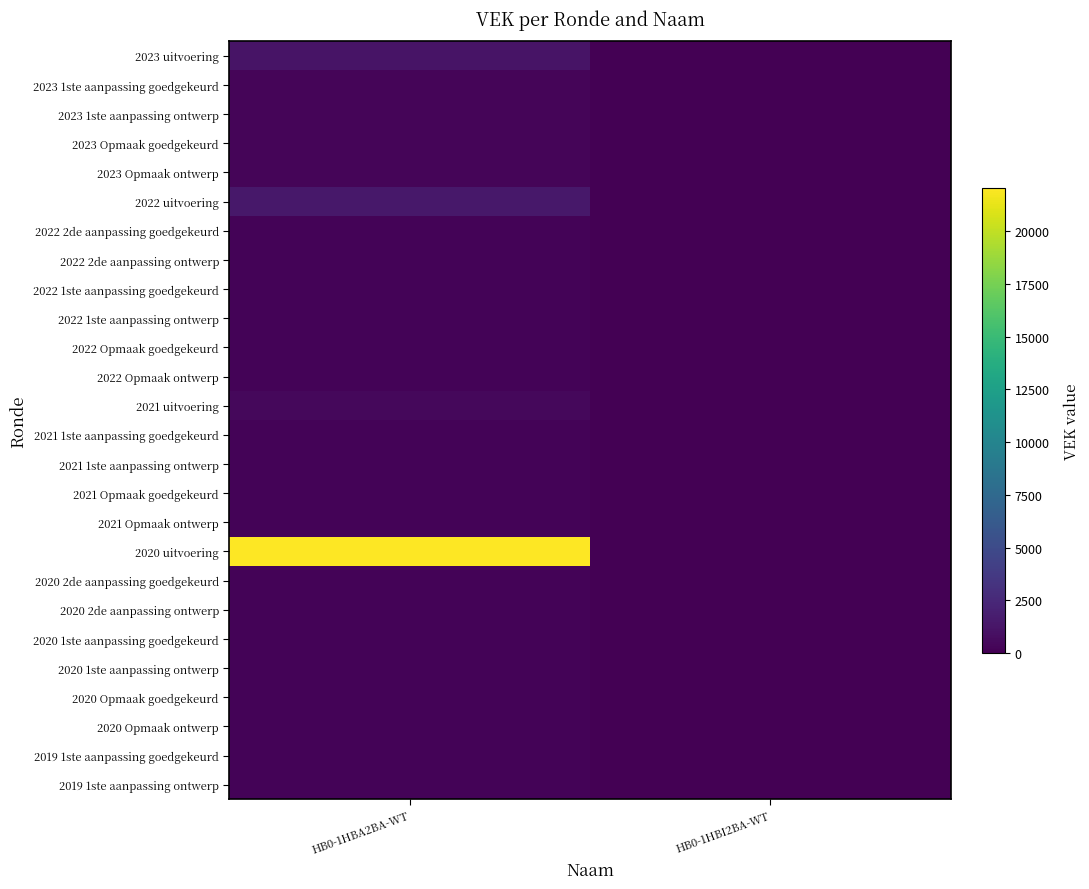

At which category does the chart reach its peak across all series?

HB0-1HBA2BA-WT